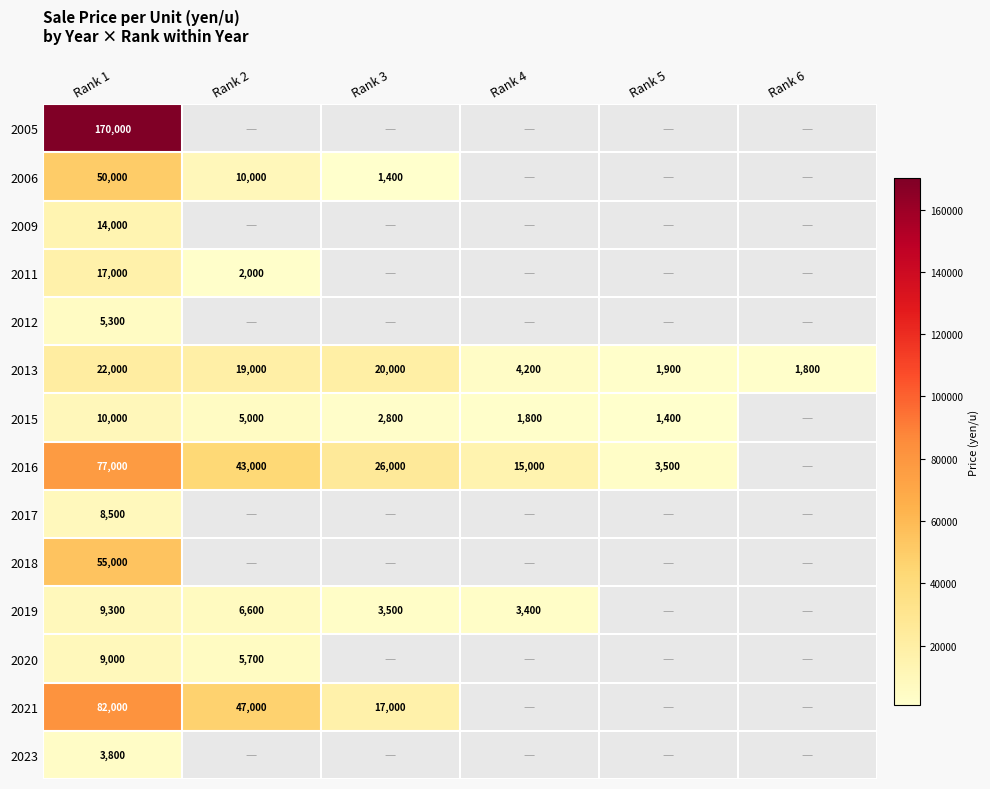

Which category has the highest value across all series?

Rank 1